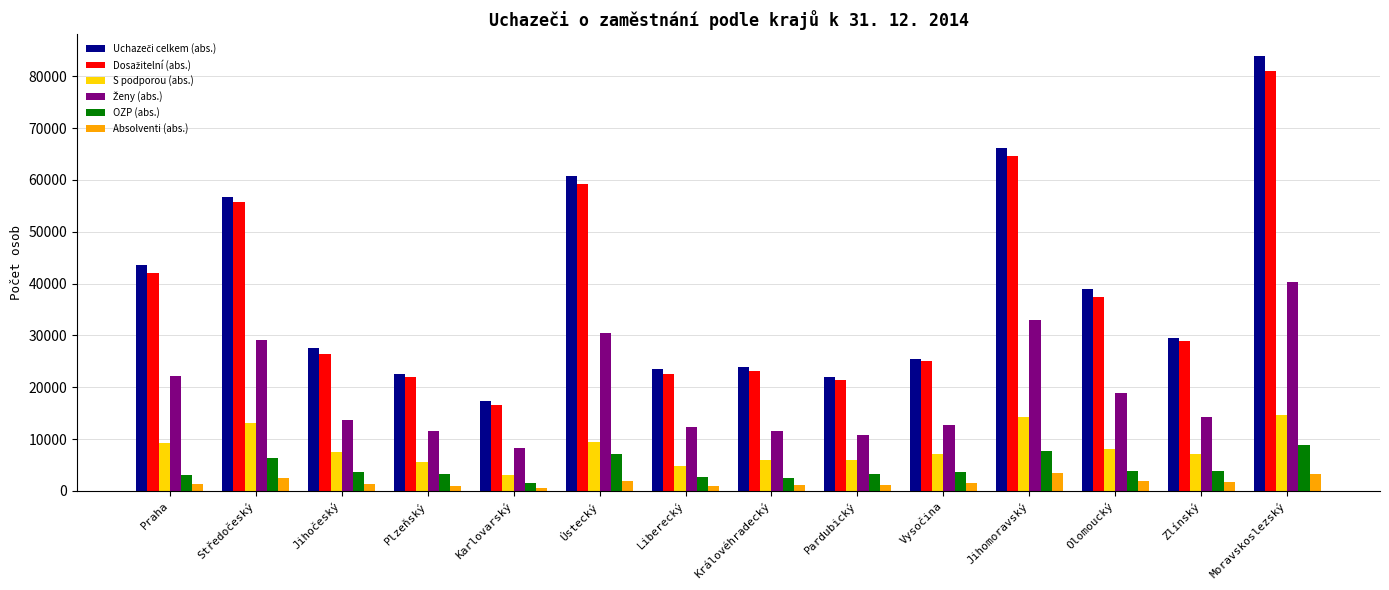

How many bars are there in each group?

6